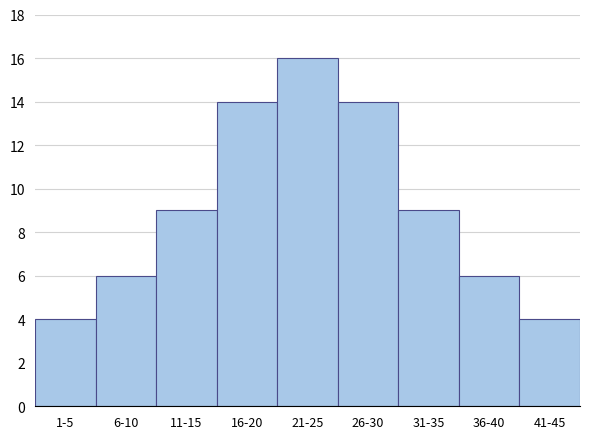

Reading right to left, transcribe all the data shown in this chart.

41-45=4	36-40=6	31-35=9	26-30=14	21-25=16	16-20=14	11-15=9	6-10=6	1-5=4